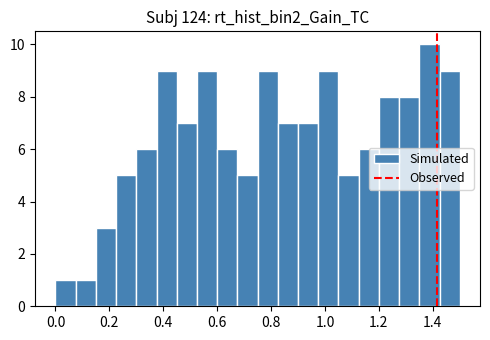

Around what value on the x-axis is the tallest bar? Give the approximate position of its centre, as read against the axis.

1.38